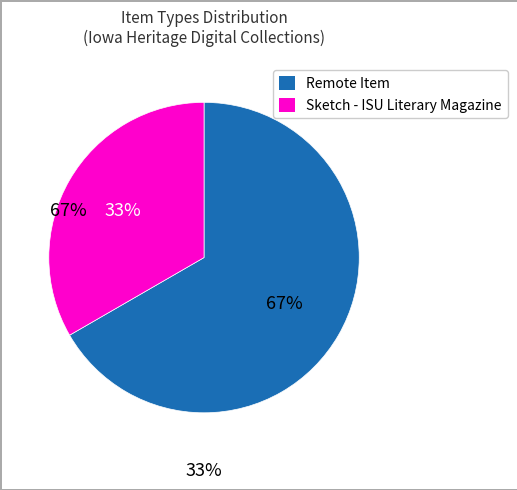

To the nearest percent, what is the average slice percentage?

50%